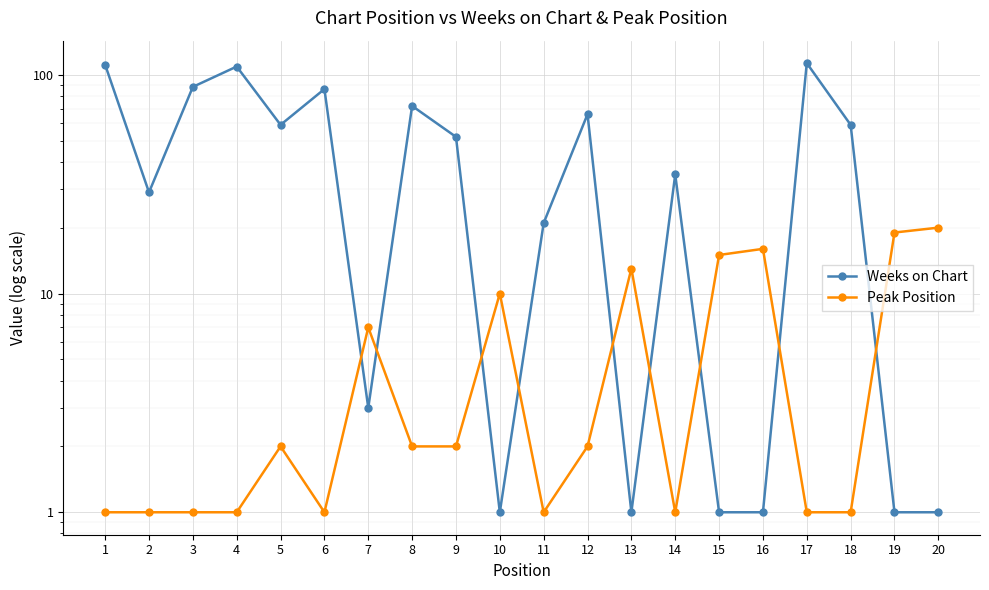

What is the value of the Peak Position point at the 16th from the left?

16